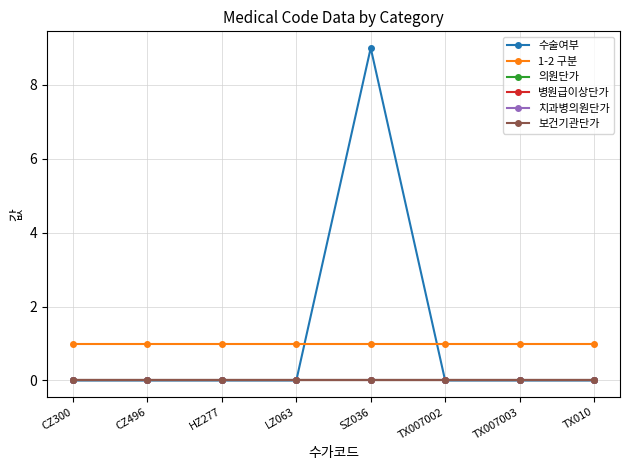

How many categories are shown in the chart?

8